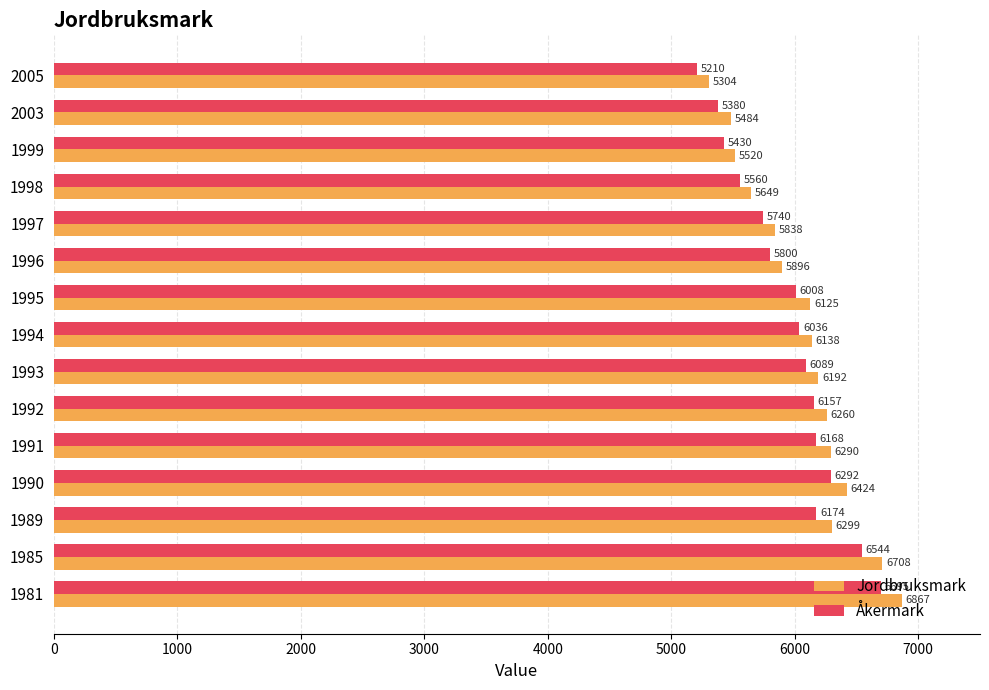

True or false: Åkermark has a value of 1571 at 2003.

False